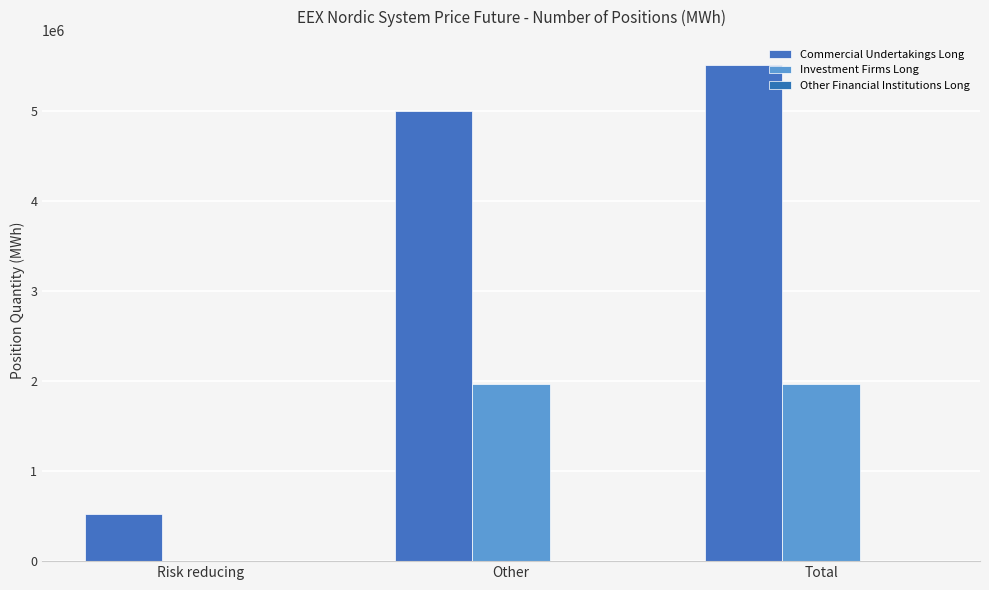

The value of Investment Firms Long at Risk reducing is 0. True or false?

True